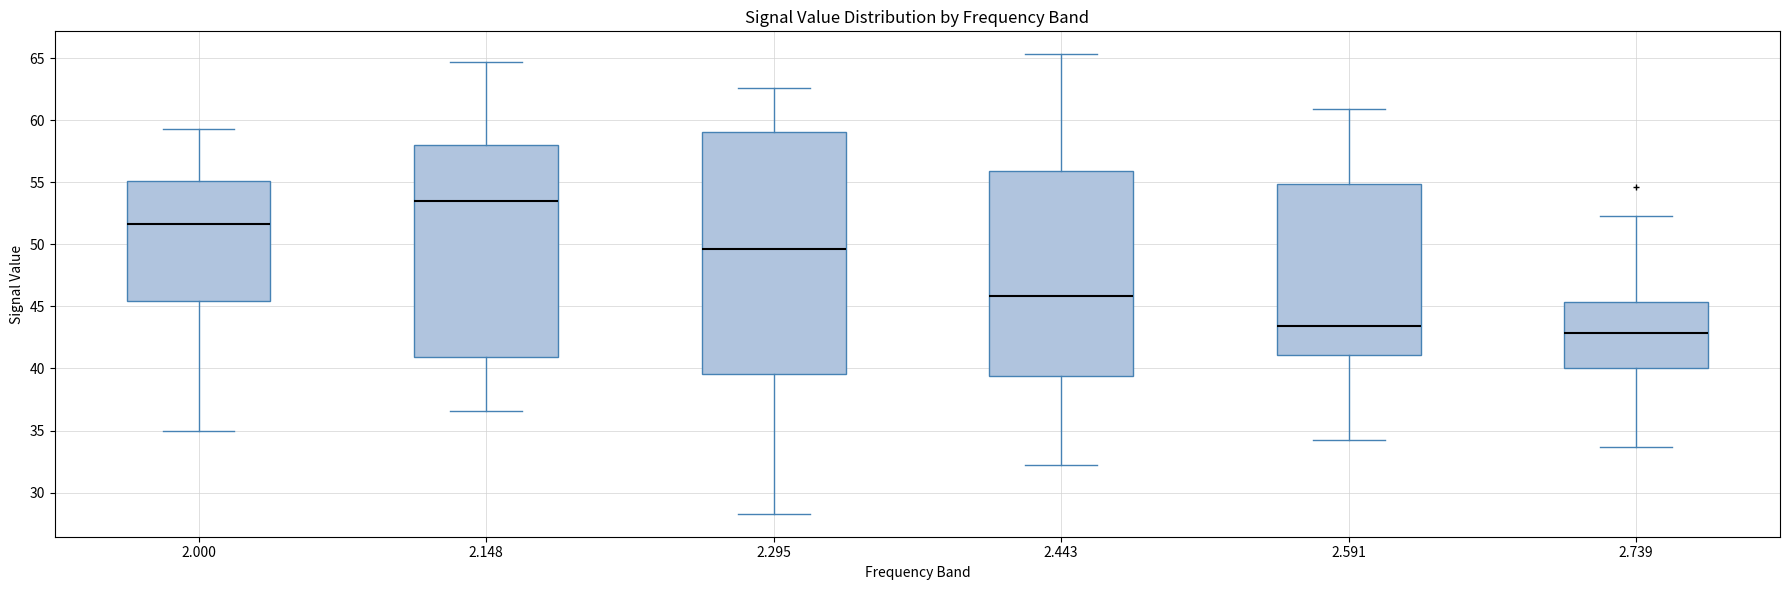

Which box has the lowest median line?

2.739